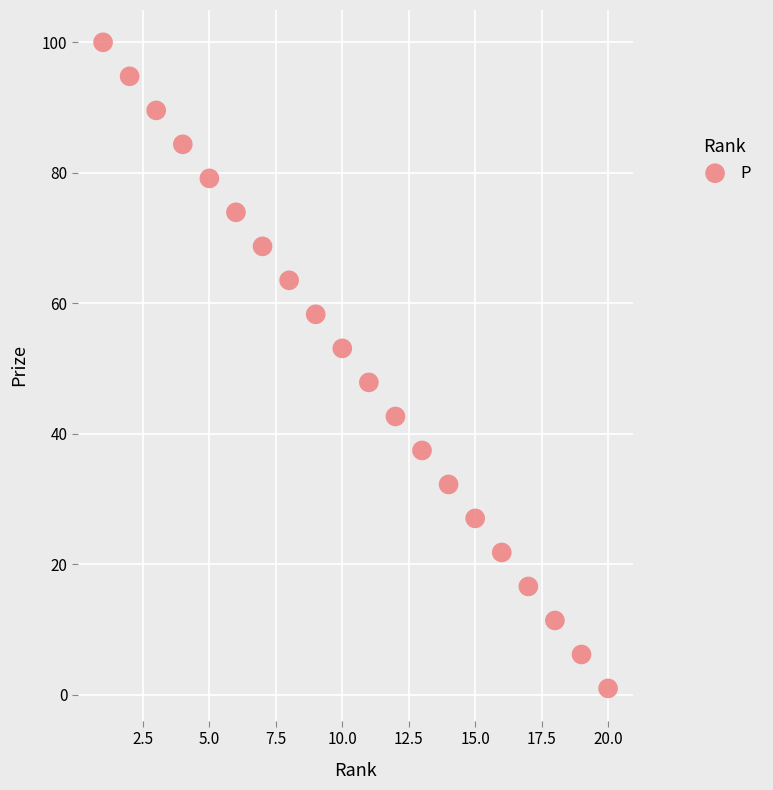

What is the range of Y values (max minus min)?

99.0